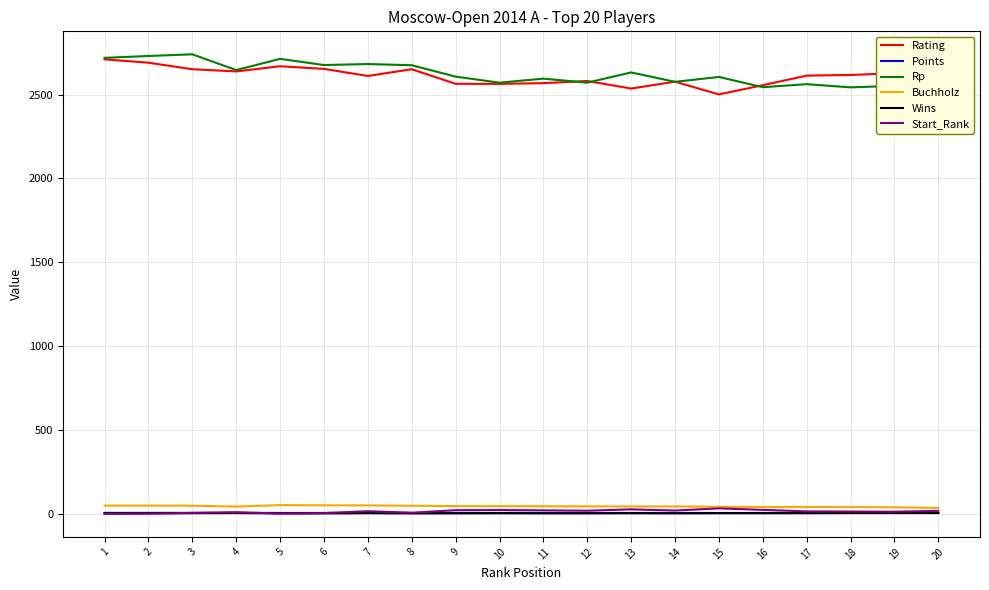

How many data points in Wins are less than 5?

7